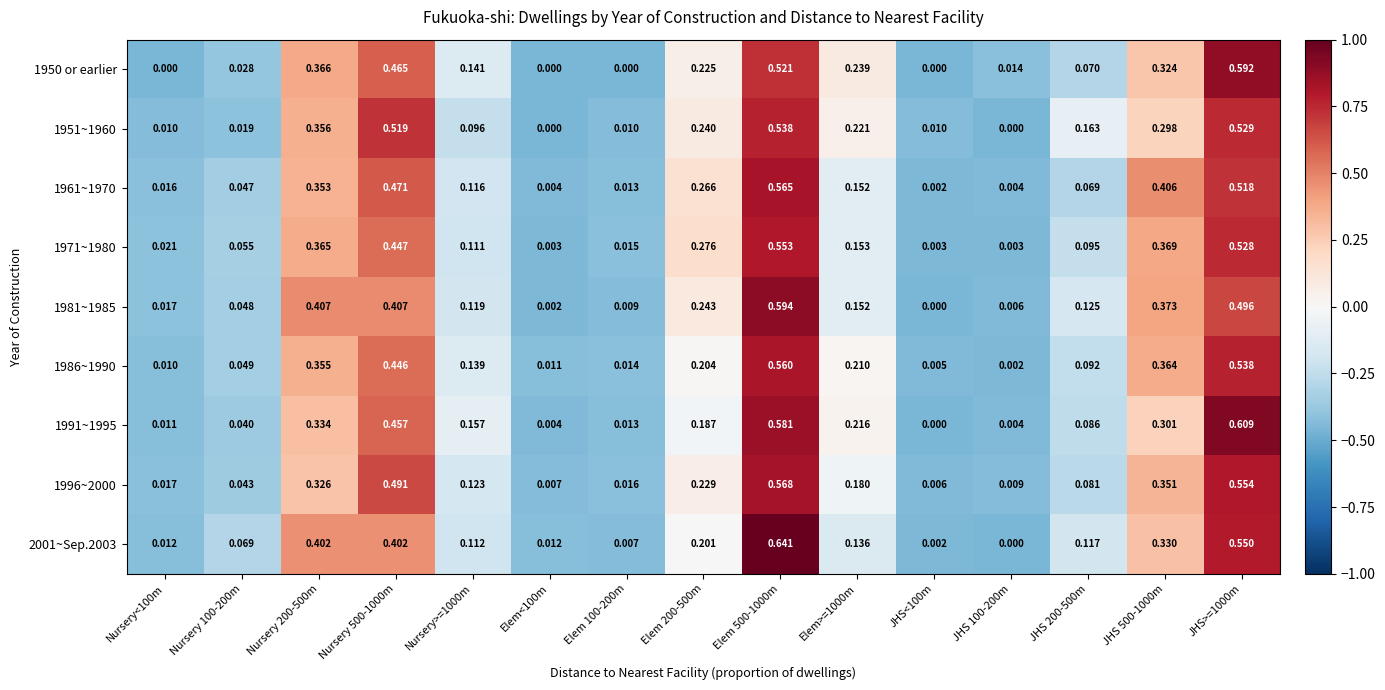

List the series in order of their peak value, highest first.

2001~Sep.2003, 1991~1995, 1981~1985, 1950 or earlier, 1996~2000, 1961~1970, 1986~1990, 1971~1980, 1951~1960